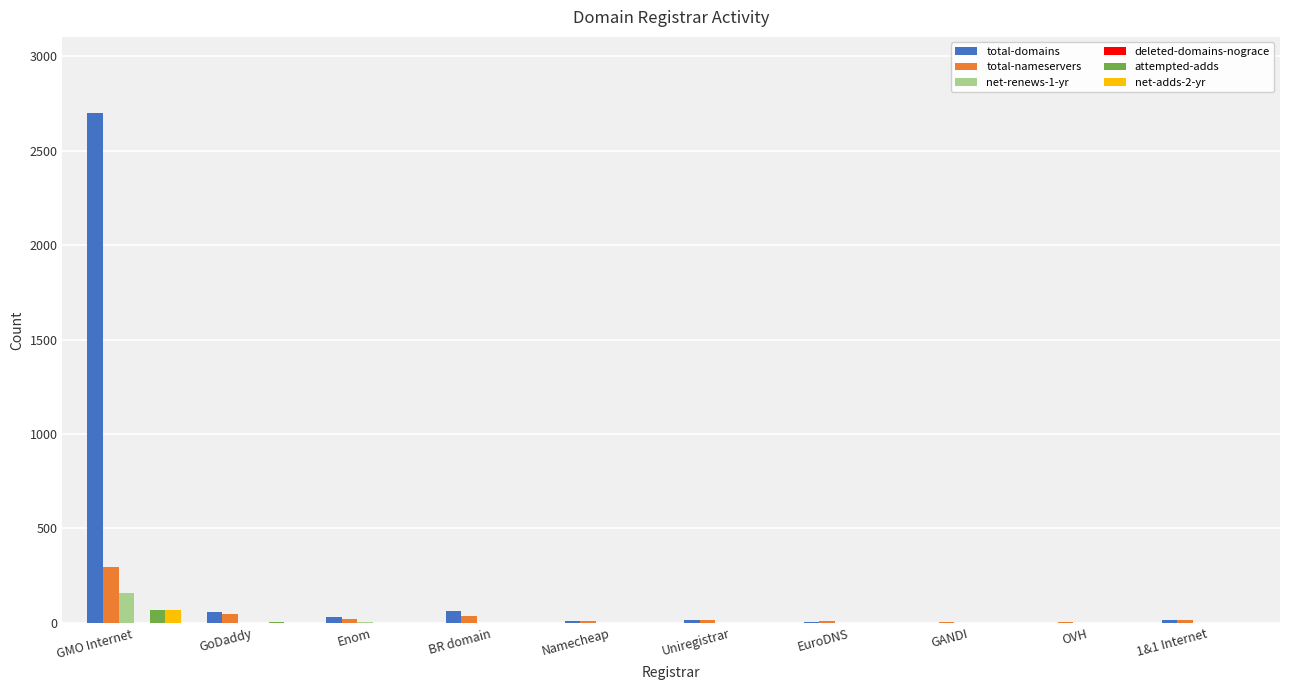

The value of attempted-adds at 1&1 Internet is 0. True or false?

True